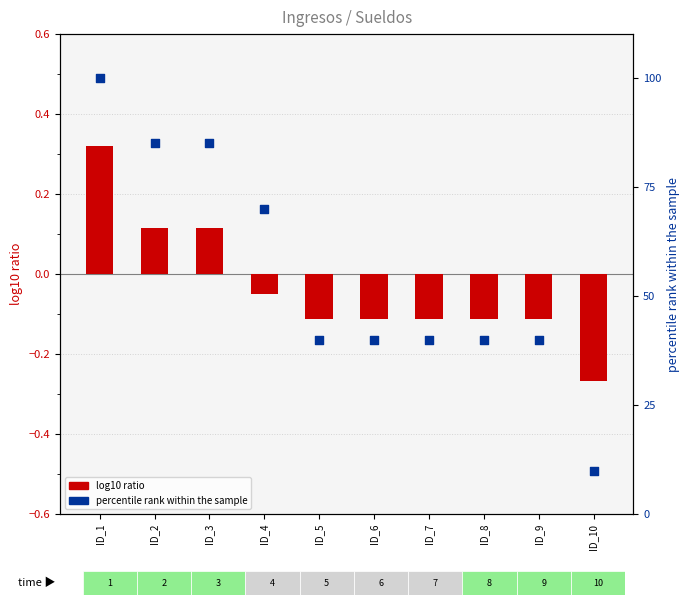

Which series has the widest spread of Y values?

percentile rank within the sample